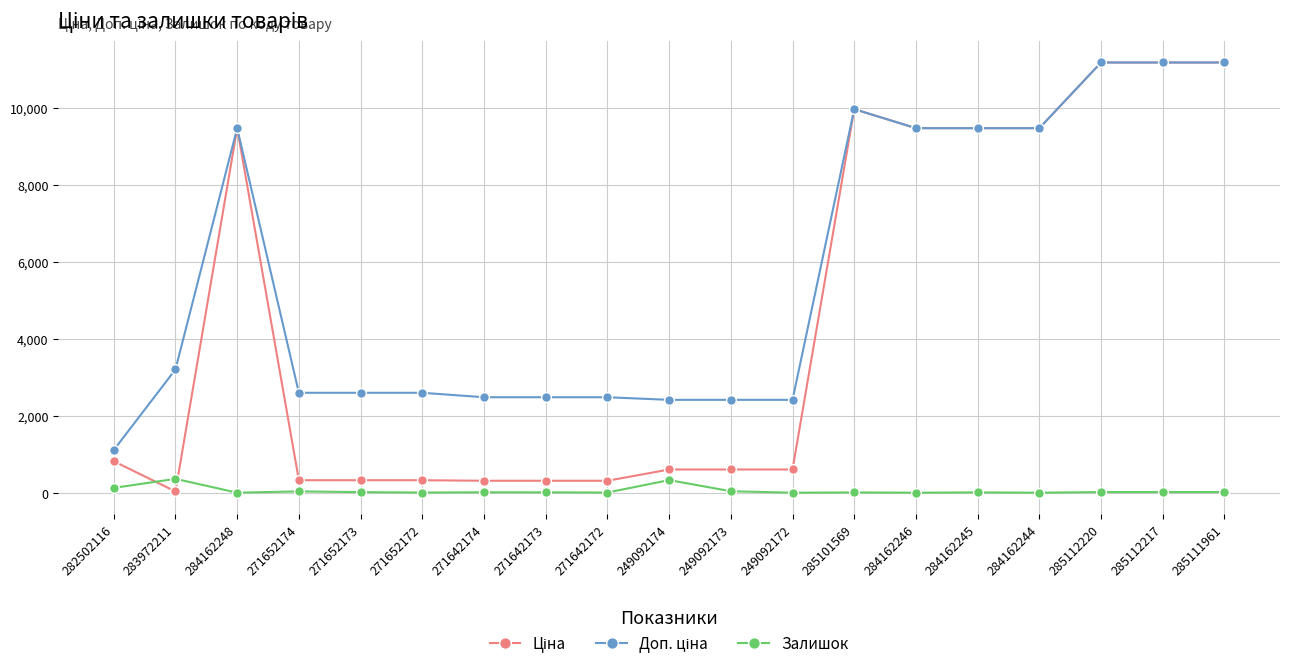

True or false: Залишок has a value of 11.0 at 271642174.

True